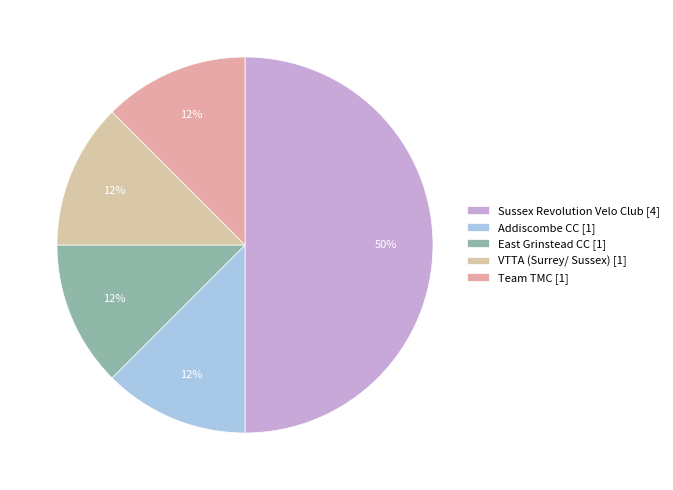

To the nearest percent, what percentage of the pie is Team TMC?

12%